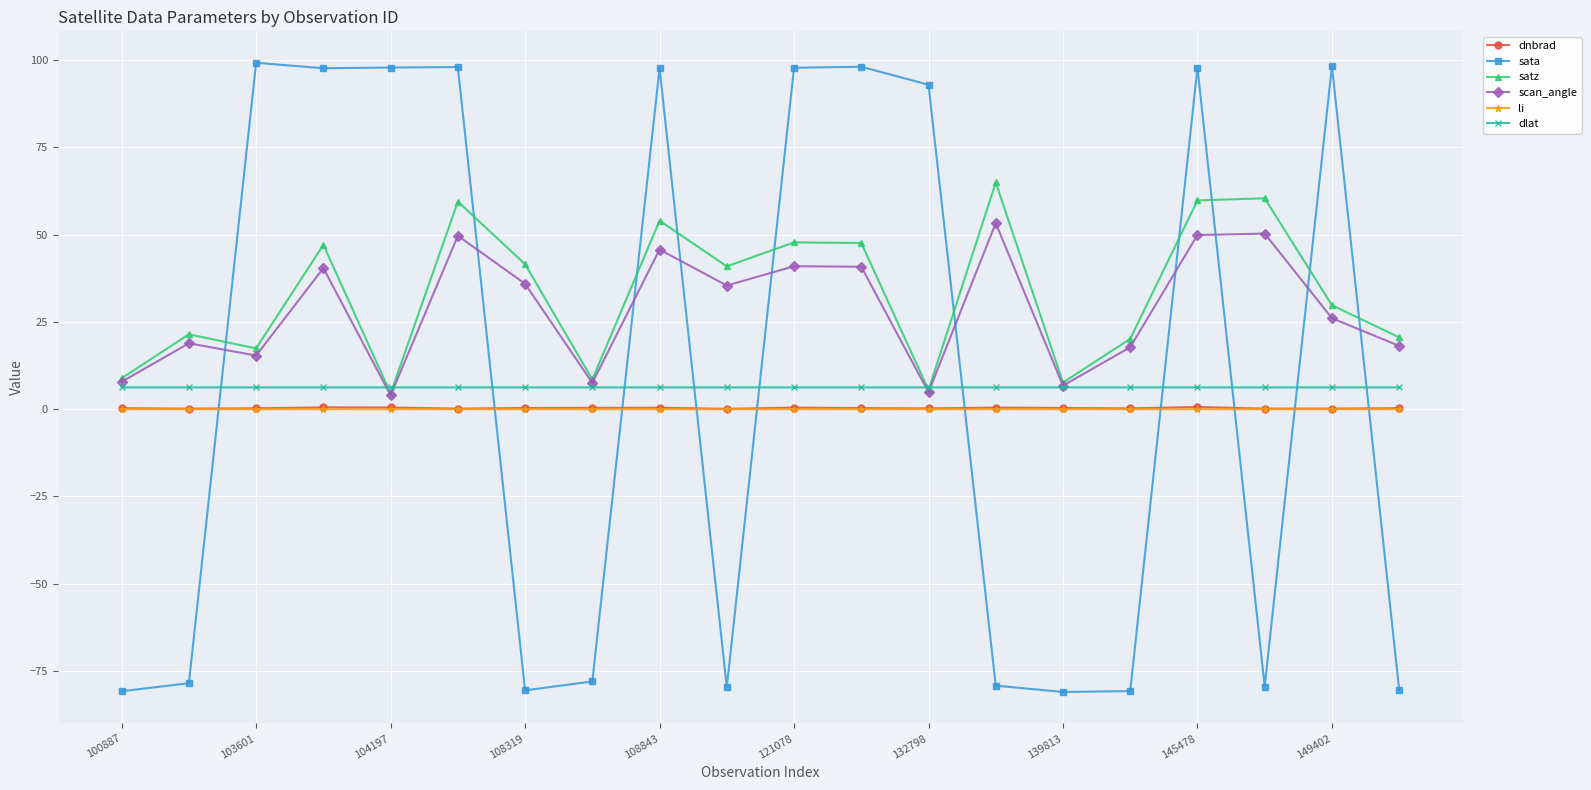

What is the maximum value shown in the chart?

99.3